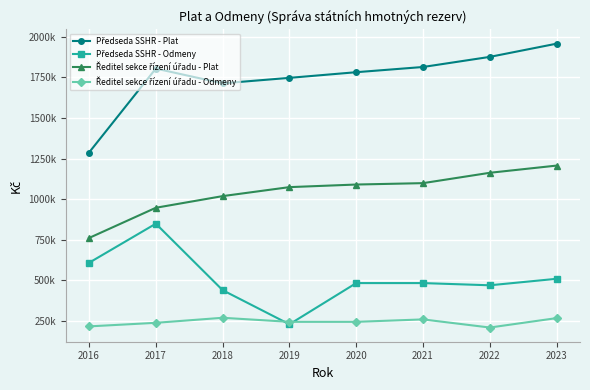

Does the chart have visible grid lines?

Yes